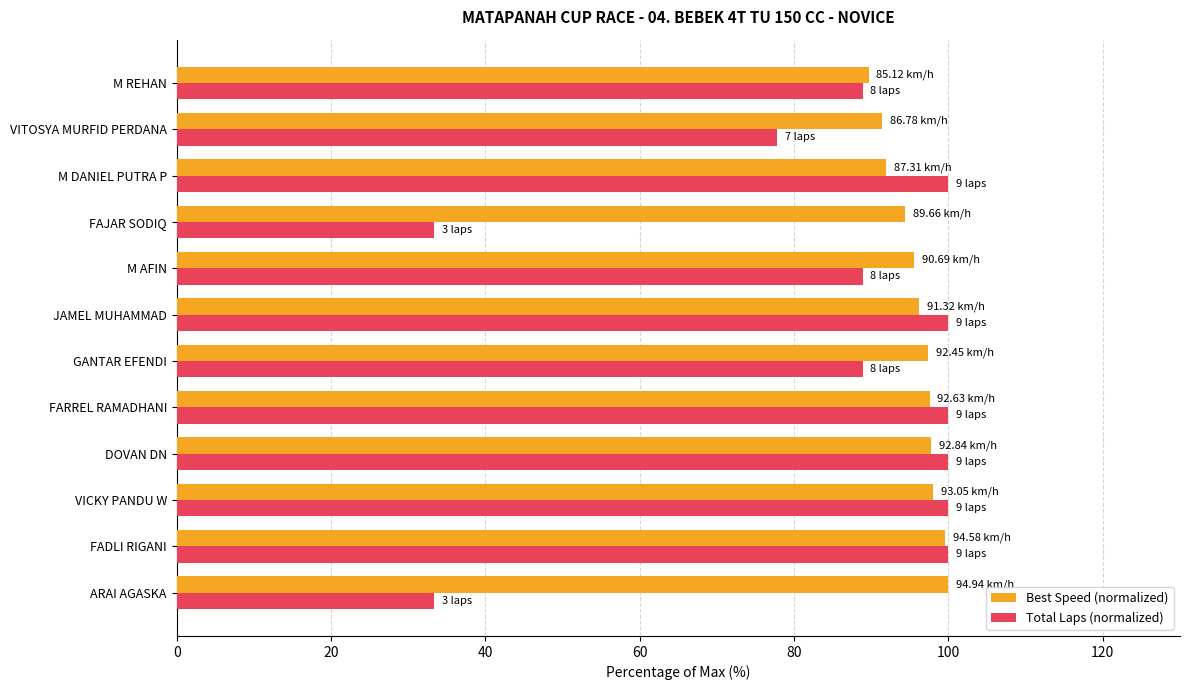

Which series has the largest range (max minus min)?

Total Laps (normalized)